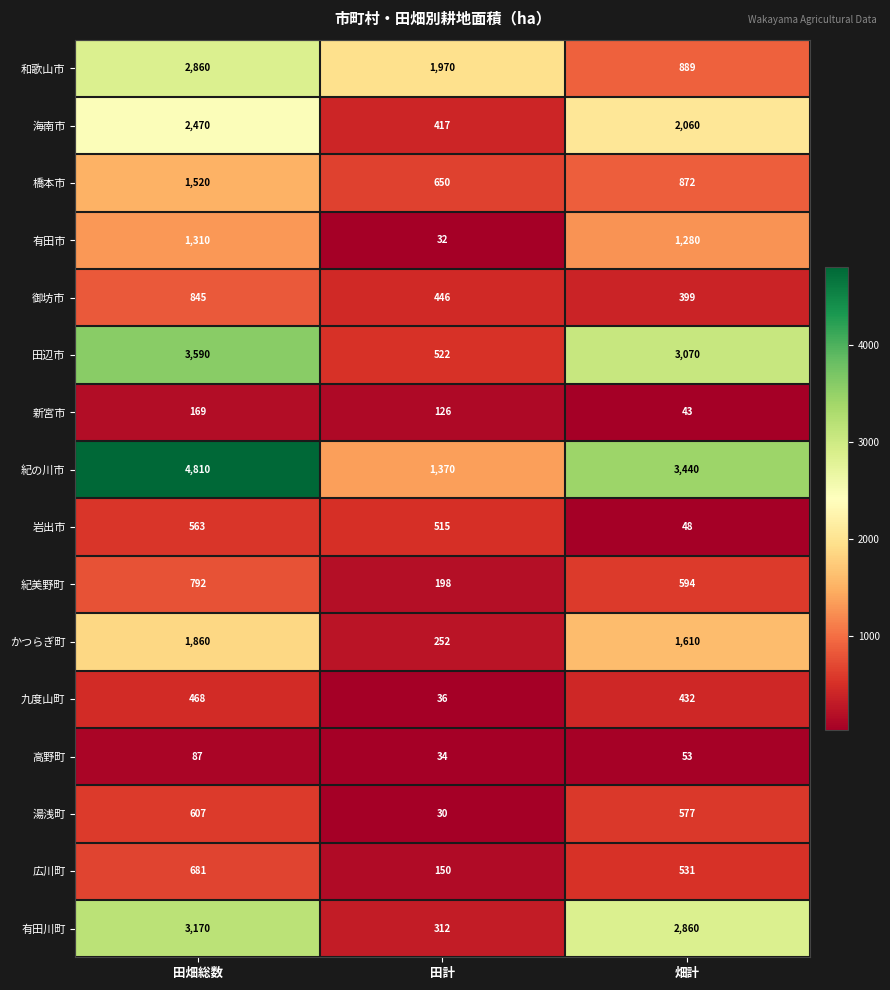

What is the difference between the highest and lowest values at 田畑総数?

4723